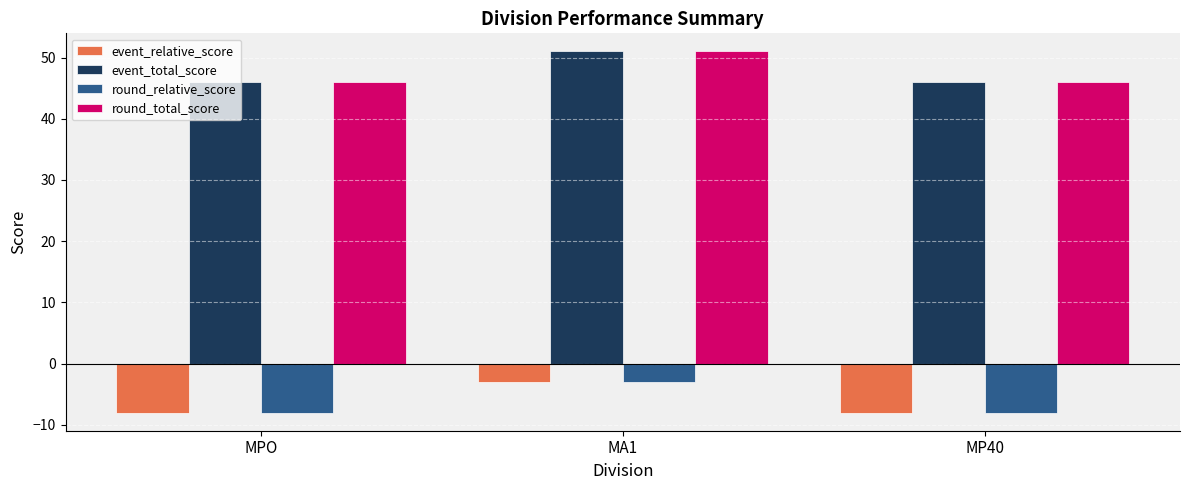

What is the value of the round_relative_score bar at the 1st from the left?

-8